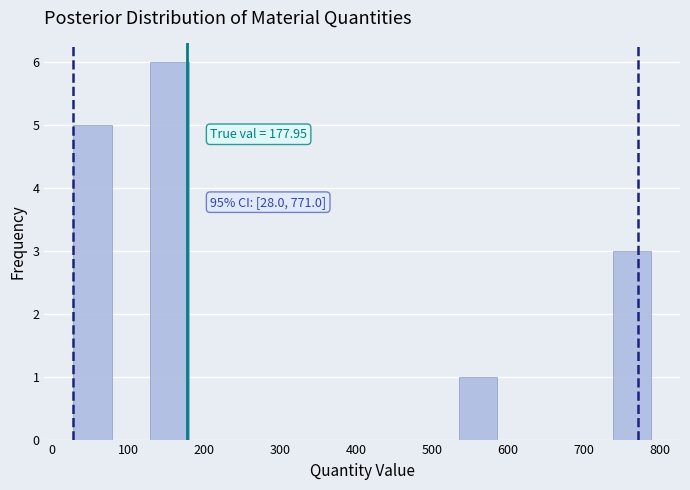

Over which range of the x-axis is the bar tallest?

130 to 180